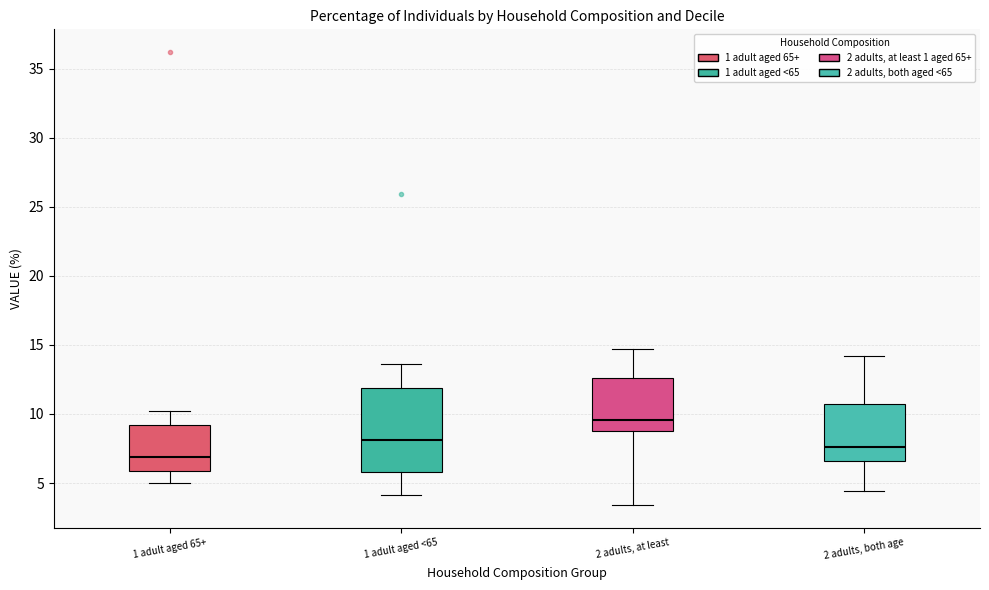

Reading left to right, transcribe this box plot: for each box, give where its median line is, the range the box spans, and where its two whiskers end, as read against the y-axis. The values are not printed on the chart, so give them approximately, as read against the axis.

1 adult aged 65+: median 7.0, box 6.0 to 9.0, whiskers 5.0 to 10.0
1 adult aged <65: median 8.0, box 6.0 to 12.0, whiskers 4.0 to 13.5
2 adults, at least: median 9.5, box 9.0 to 12.5, whiskers 3.5 to 14.5
2 adults, both age: median 7.5, box 6.5 to 11.0, whiskers 4.5 to 14.0